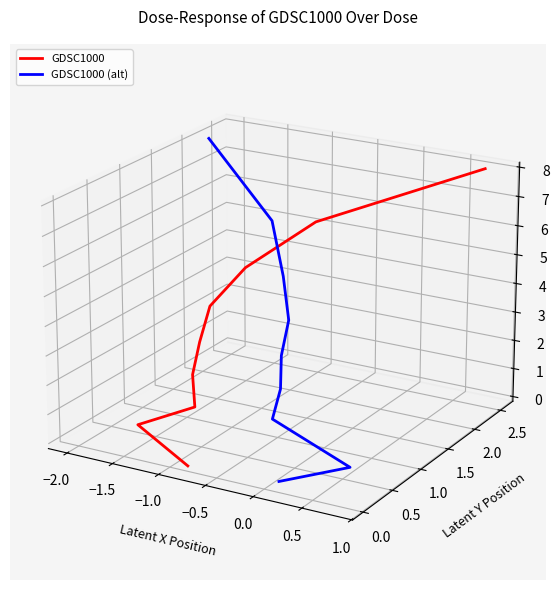

What are all the series names shown in the legend?

GDSC1000, GDSC1000 (alt)